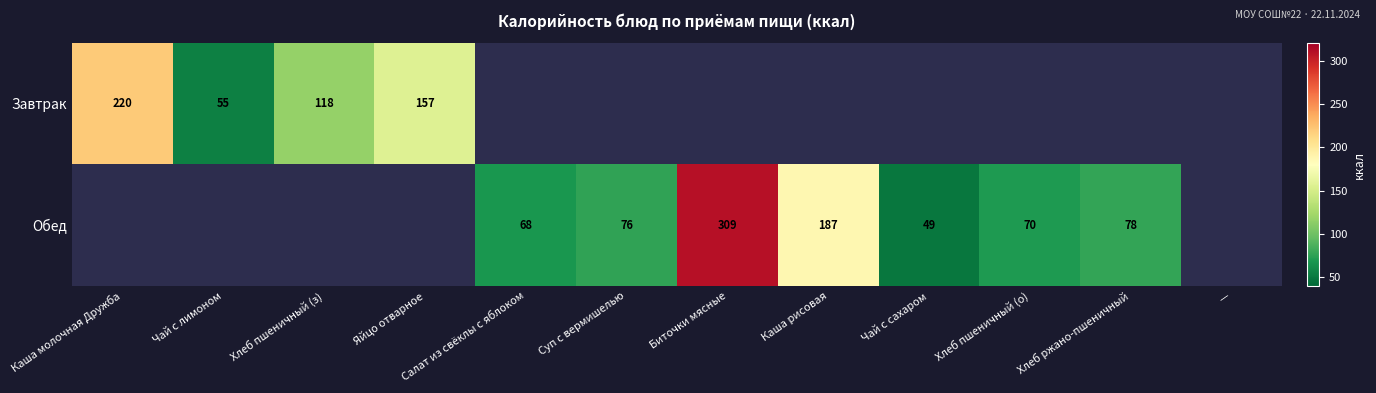

Is it true that Завтрак equals 53.3 at Каша молочная Дружба?

False